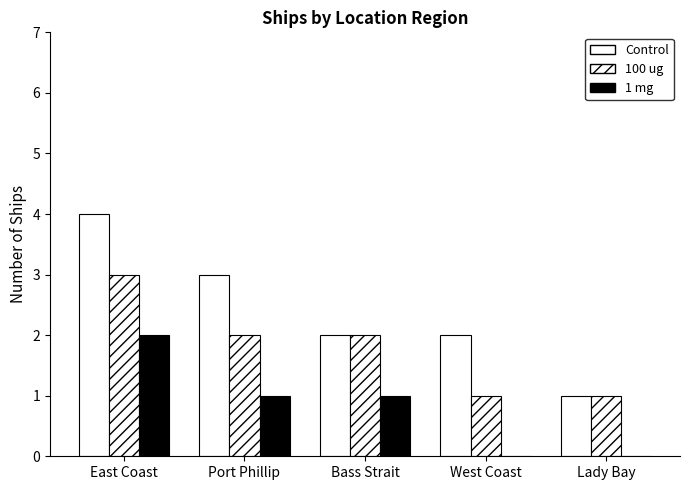

Reading left to right, what are all the values shown in this chart?

Control: East Coast=4	Port Phillip=3	Bass Strait=2	West Coast=2	Lady Bay=1
100 ug: East Coast=3	Port Phillip=2	Bass Strait=2	West Coast=1	Lady Bay=1
1 mg: East Coast=2	Port Phillip=1	Bass Strait=1	West Coast=0	Lady Bay=0